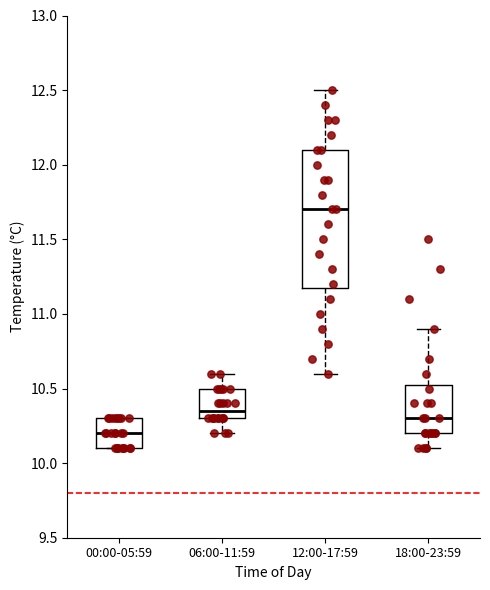

Reading left to right, read every box against the y-axis: the position of its median line, the range the box covers, and the ends of its whiskers. The values are not printed on the chart, so give them approximately, as read against the axis.

00:00-05:59: median 10.20, box 10.10 to 10.30, whiskers 10.10 to 10.30
06:00-11:59: median 10.35, box 10.30 to 10.50, whiskers 10.20 to 10.60
12:00-17:59: median 11.70, box 11.20 to 12.10, whiskers 10.60 to 12.50
18:00-23:59: median 10.30, box 10.20 to 10.55, whiskers 10.10 to 10.90